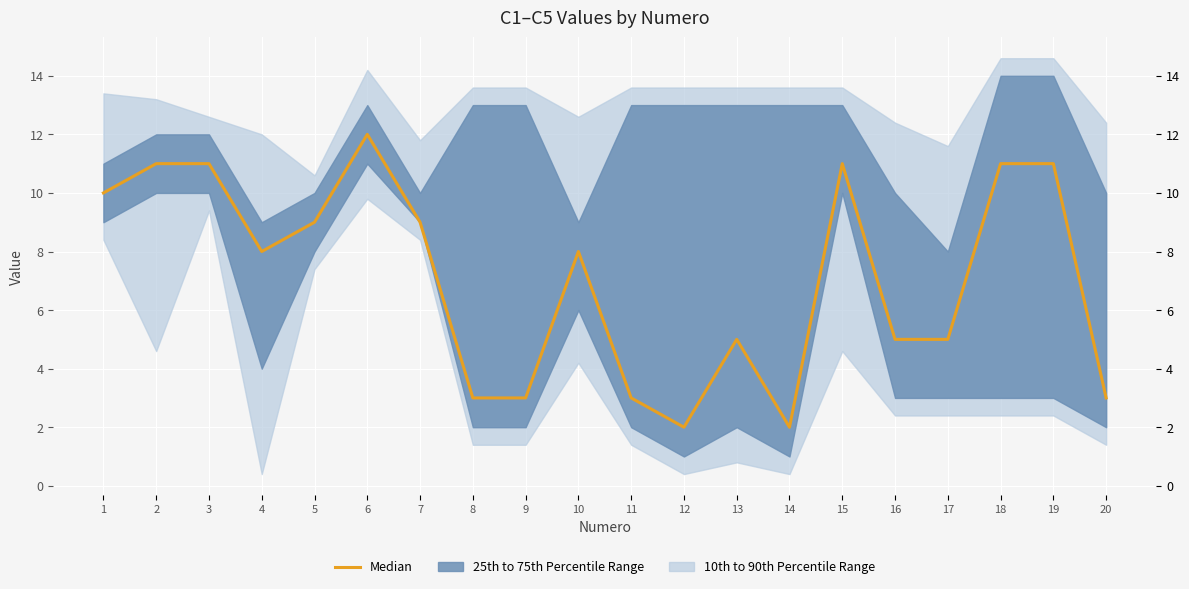

What is the value of the 9th point from the left?

3